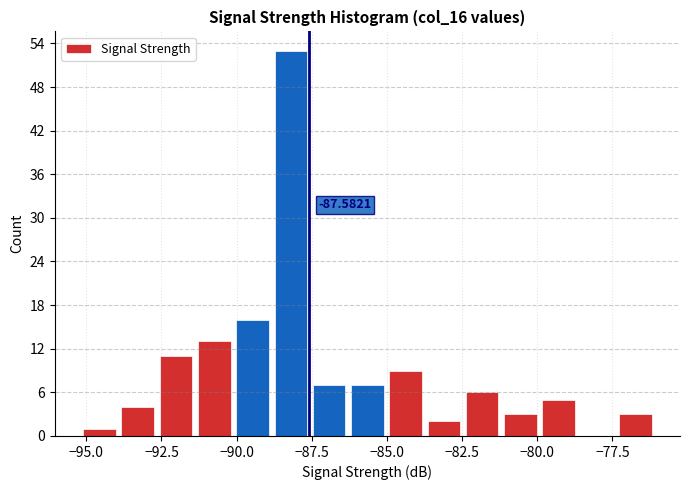

Around what value on the x-axis is the tallest bar? Give the approximate position of its centre, as read against the axis.

-88.0